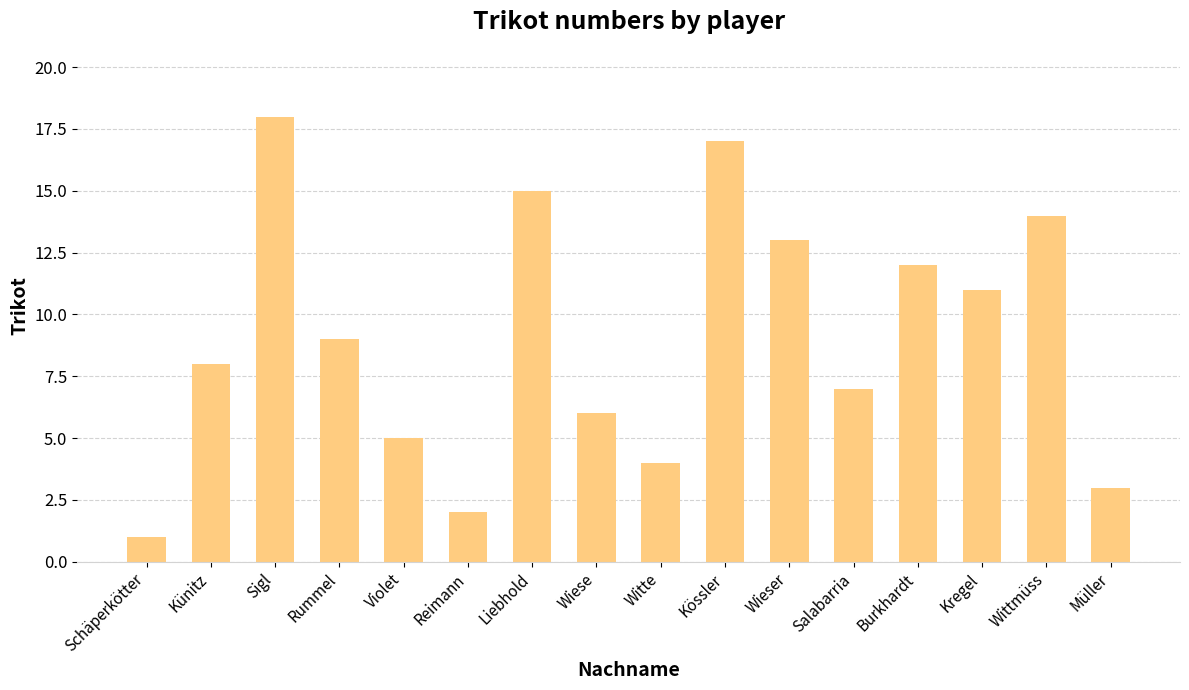

Reading left to right, transcribe all the data shown in this chart.

1	8	18	9	5	2	15	6	4	17	13	7	12	11	14	3